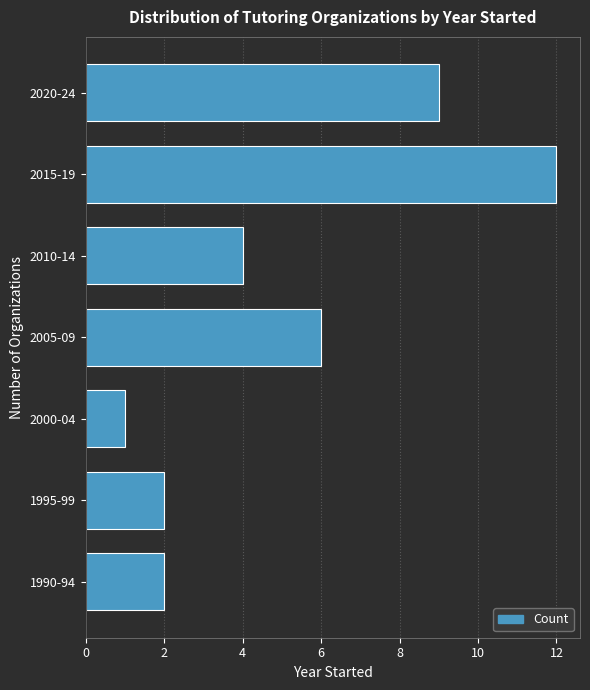

Reading bottom to top, what are all the values shown in this chart?

2	2	1	6	4	12	9